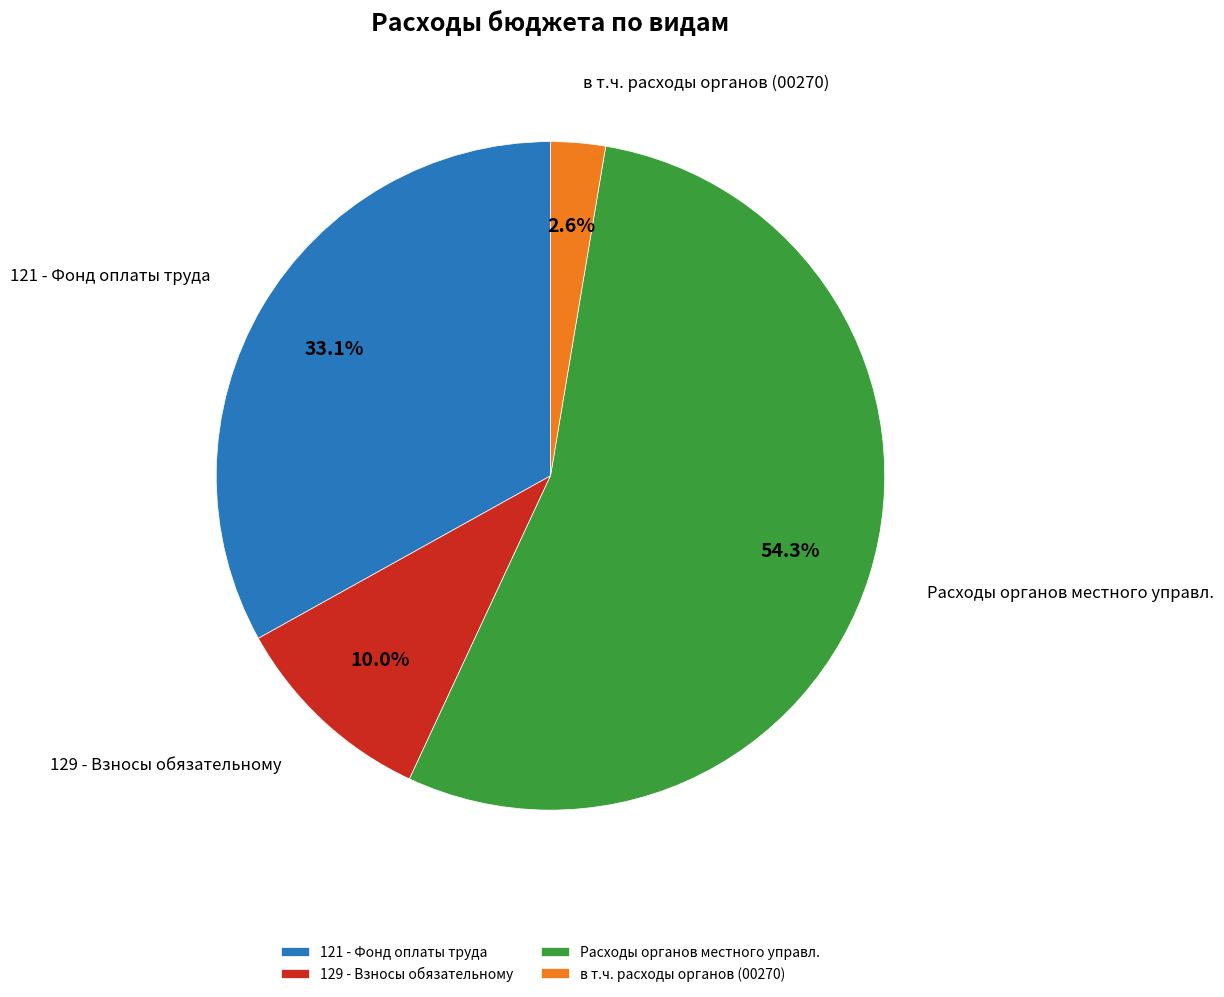

Does any single category account for the majority?

Yes